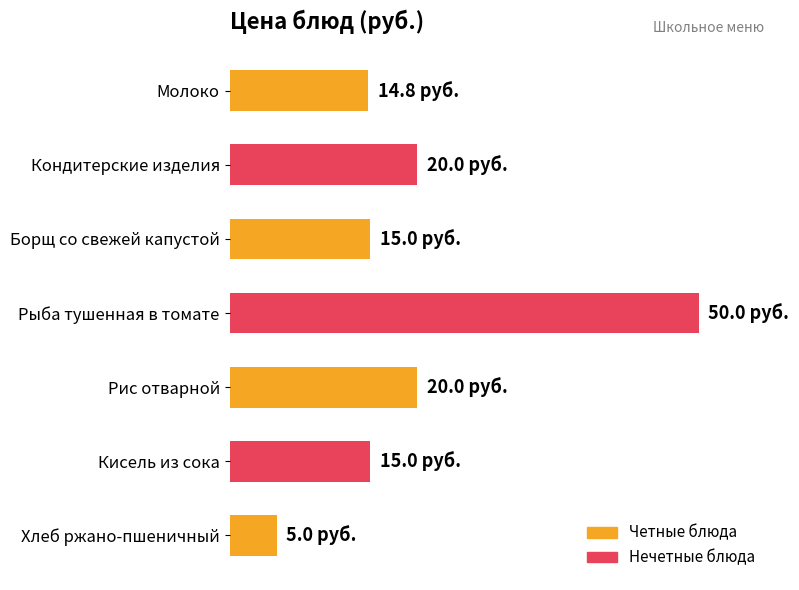

Which label corresponds to the largest value in the chart?

Рыба тушенная в томате